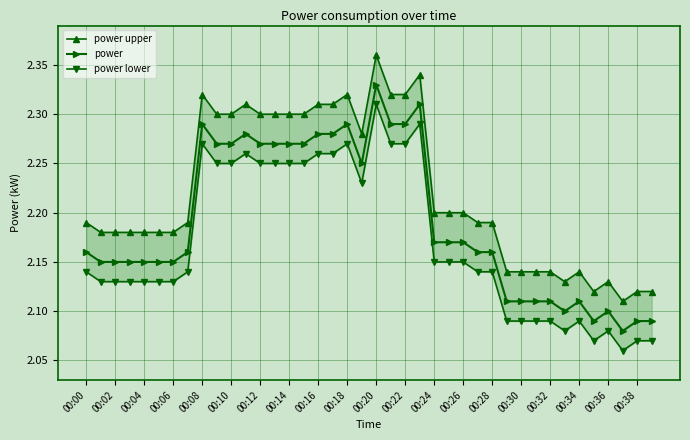

At which category does the chart reach its minimum across all series?

37